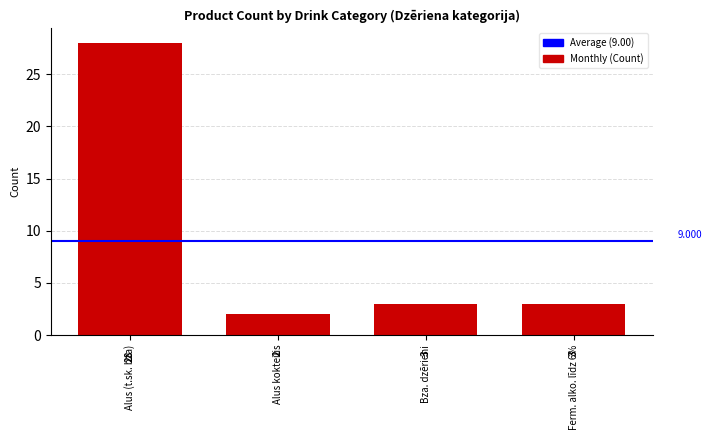

What is the greatest value displayed?

28